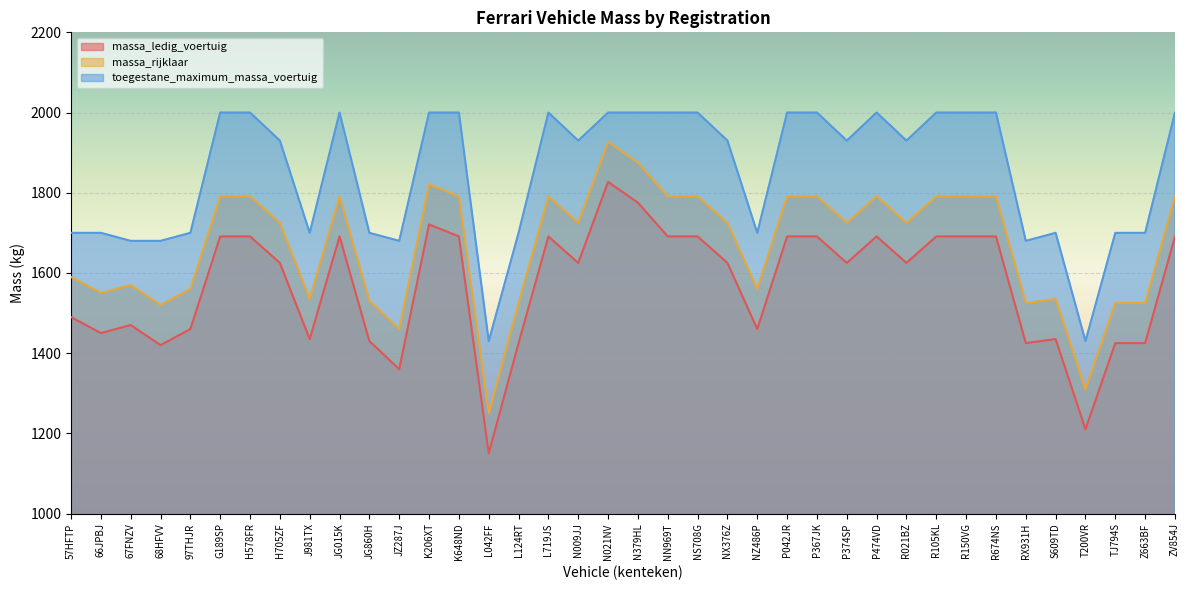

Rank the series by their average value, from lowest to highest.

massa_ledig_voertuig, massa_rijklaar, toegestane_maximum_massa_voertuig